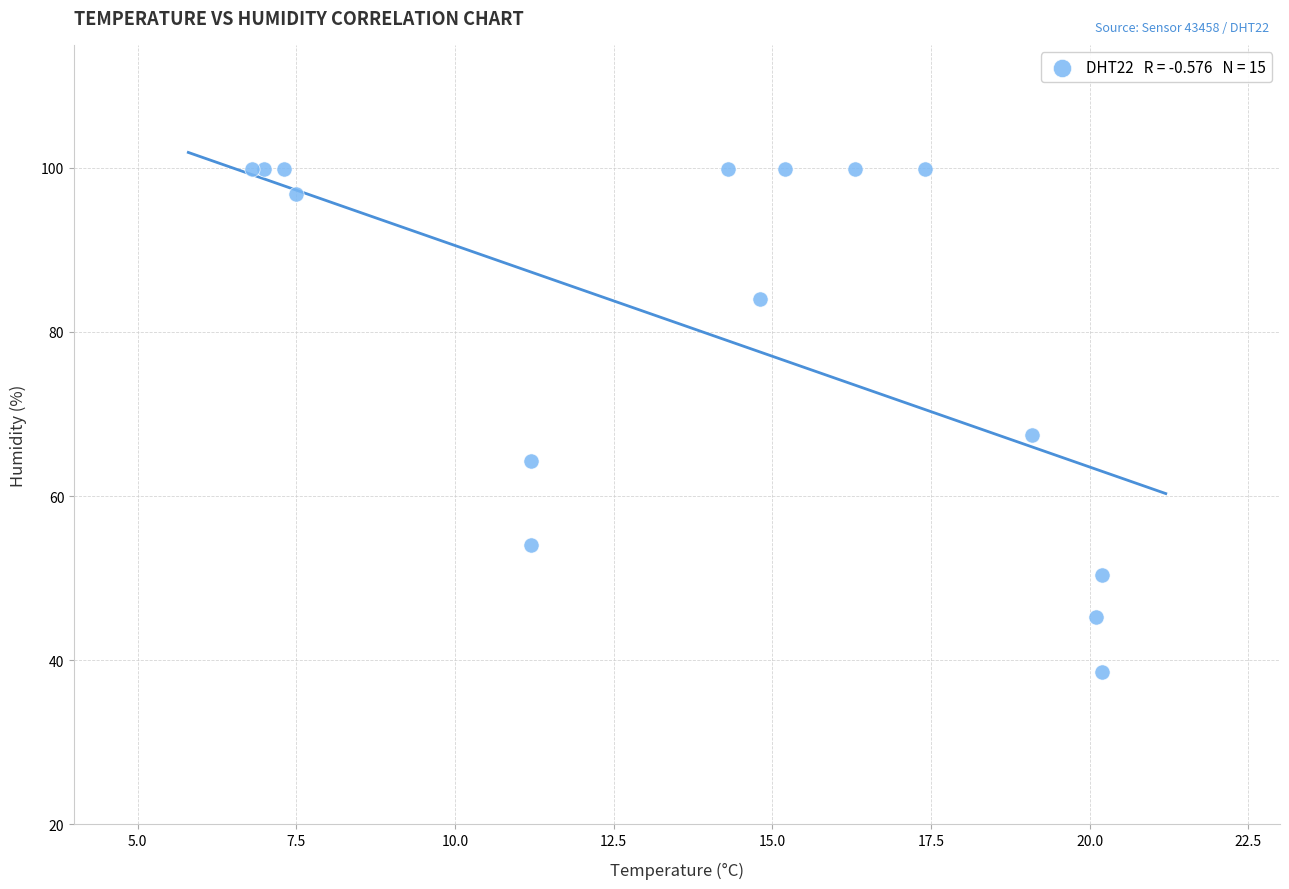

What Y value in the scatter plot is closest to 69?

67.4